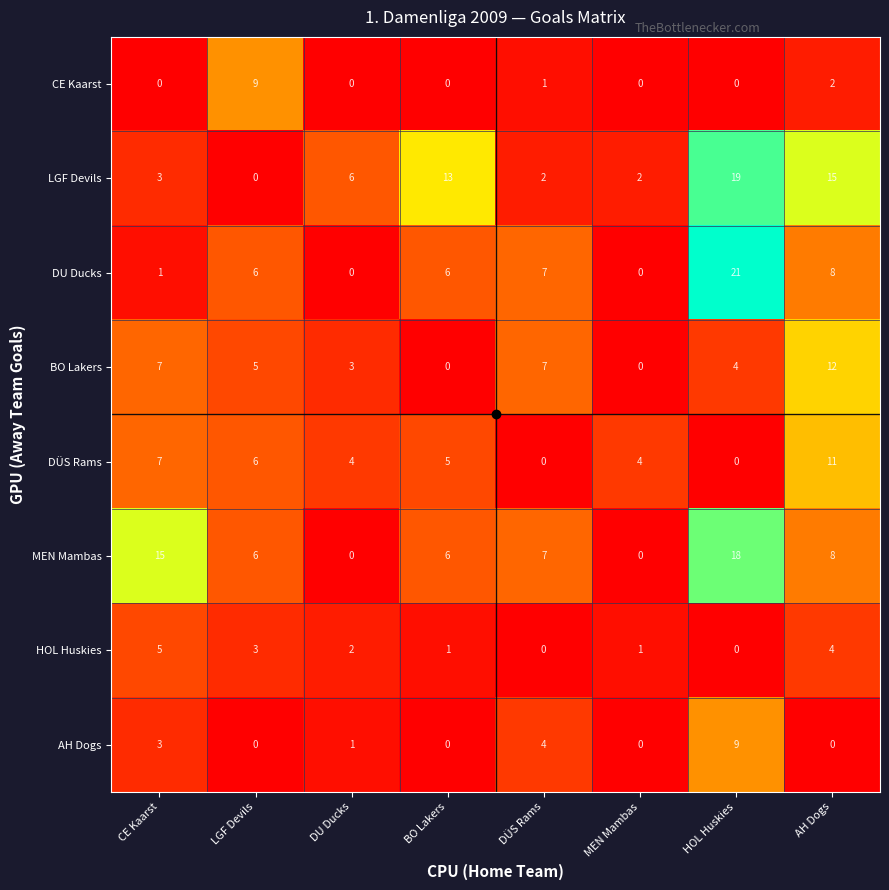

True or false: BO Lakers has a value of 7 at CE Kaarst.

True